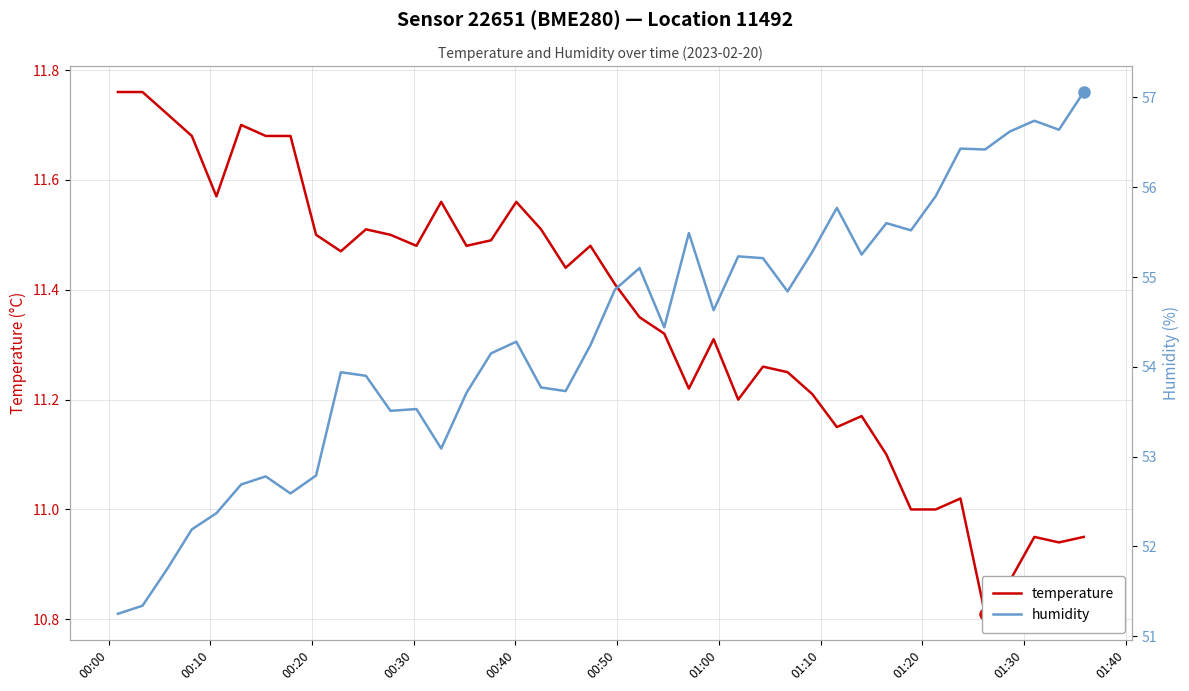

Which series has the largest total across all categories?

humidity